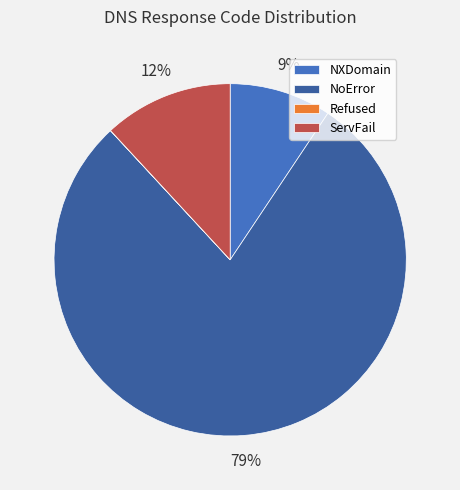

Which has a higher value, ServFail or NoError?

NoError